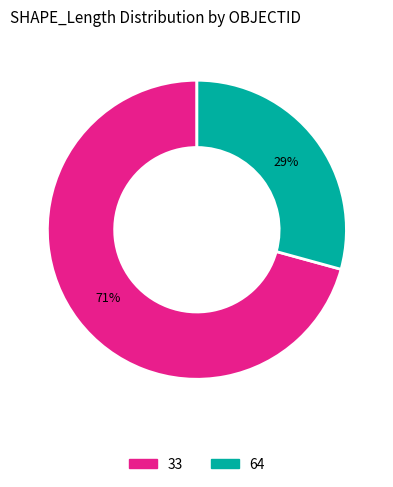

What is the majority slice?

33